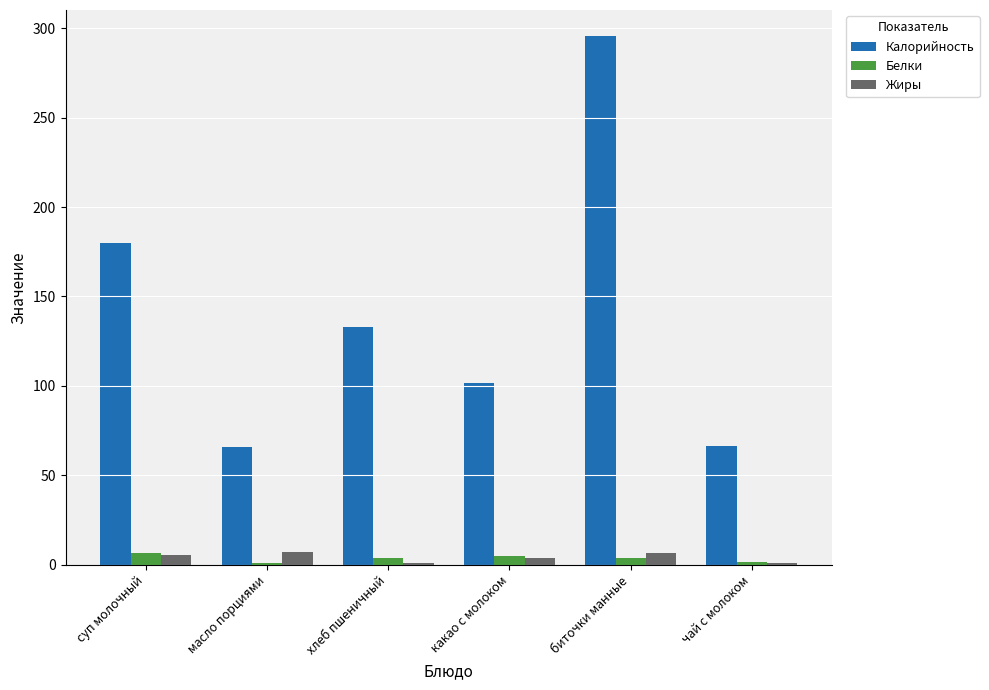

What is the average value of the Жиры series?

4.2